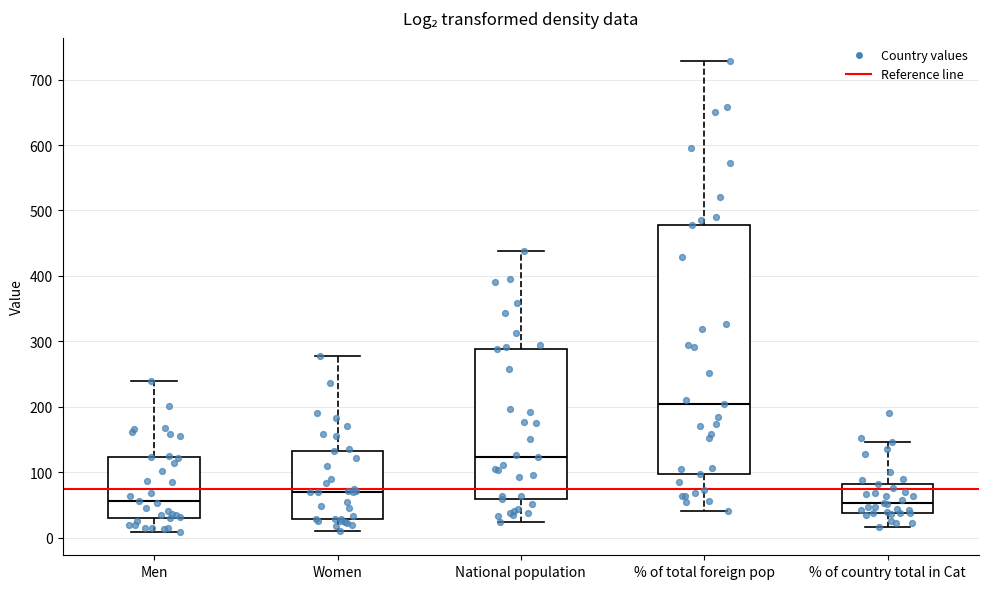

Which box is the tallest, from its lower edge to its upper edge?

% of total foreign pop